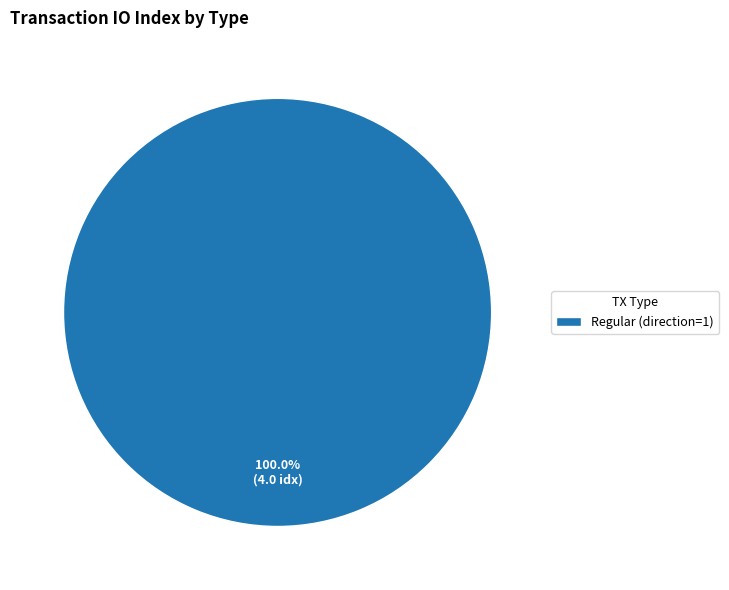

Rank the categories by value from highest to lowest.

Regular (direction=1)